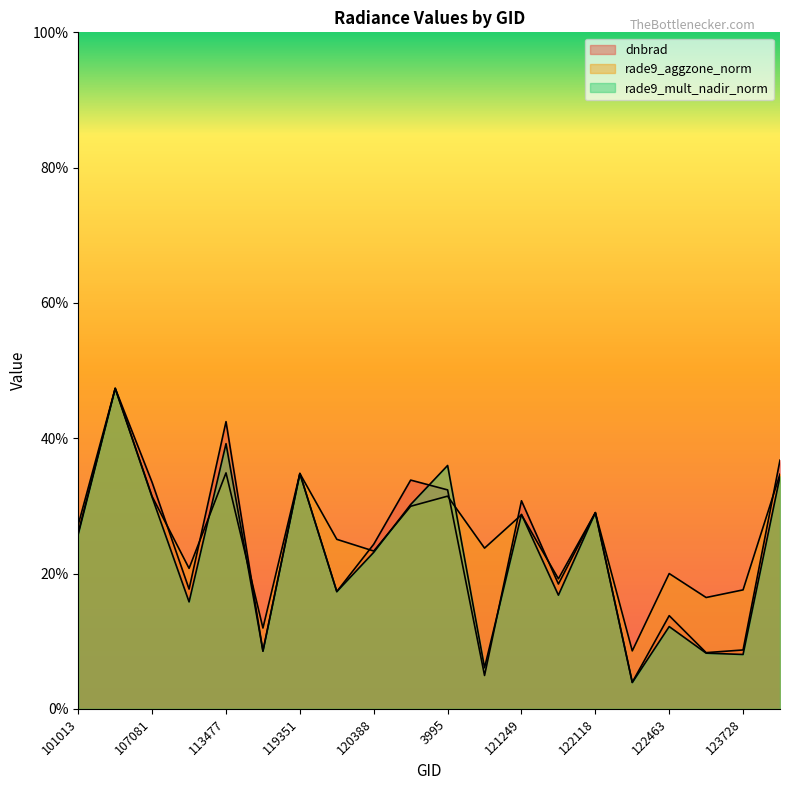

Which series has the largest total across all categories?

rade9_aggzone_norm